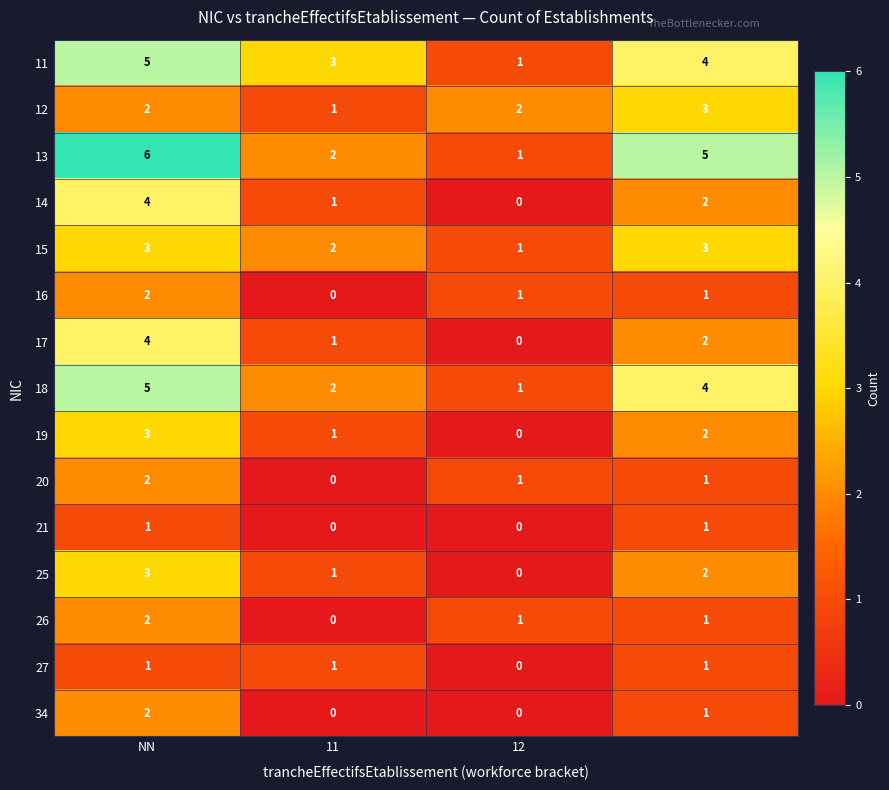

Which series has the largest total across all categories?

13